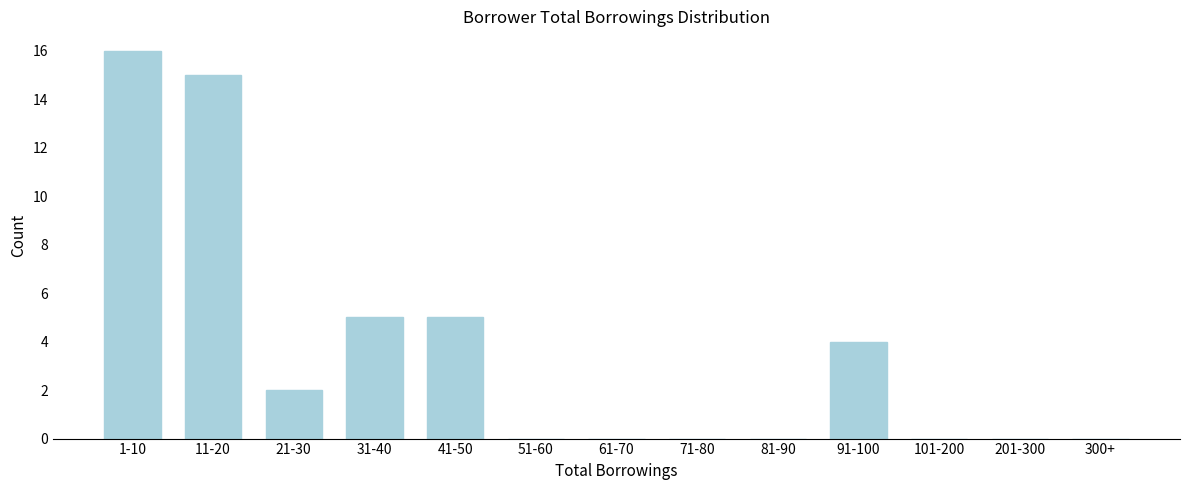

Reading left to right, what are all the values shown in this chart?

1-10=16	11-20=15	21-30=2	31-40=5	41-50=5	51-60=0	61-70=0	71-80=0	81-90=0	91-100=4	101-200=0	201-300=0	300+=0